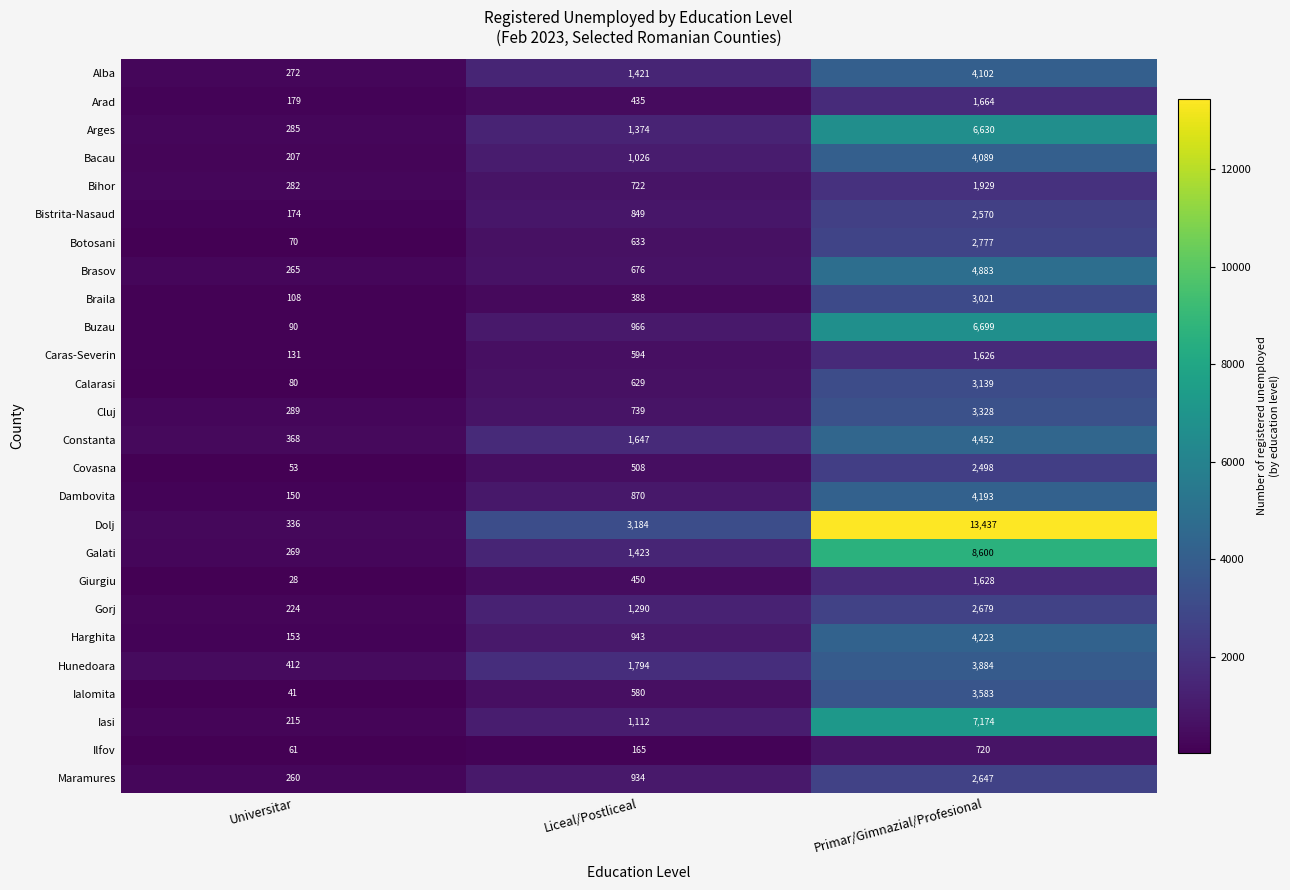

At how many categories does at least one series exceed 2907?

2